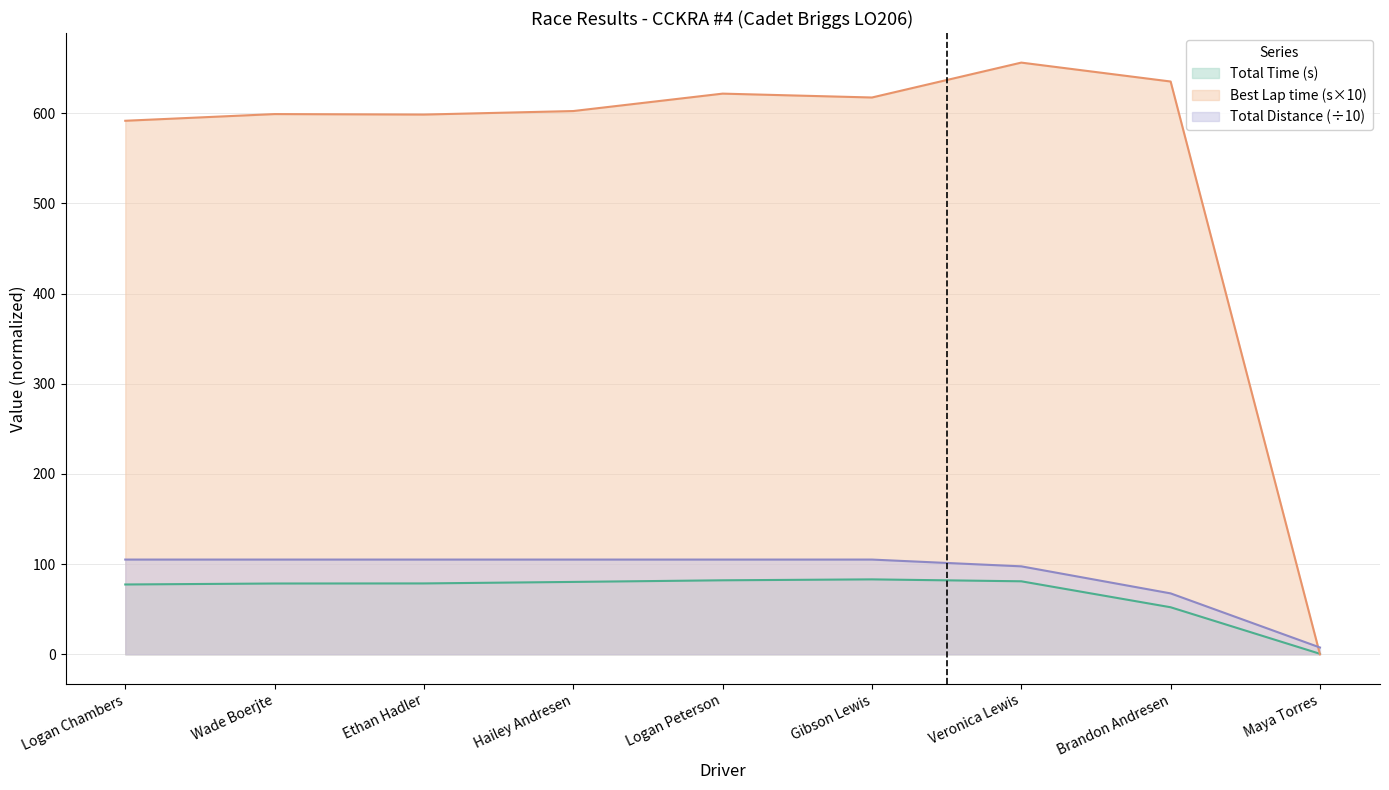

What is the average value of the Best Lap time series?

546.8